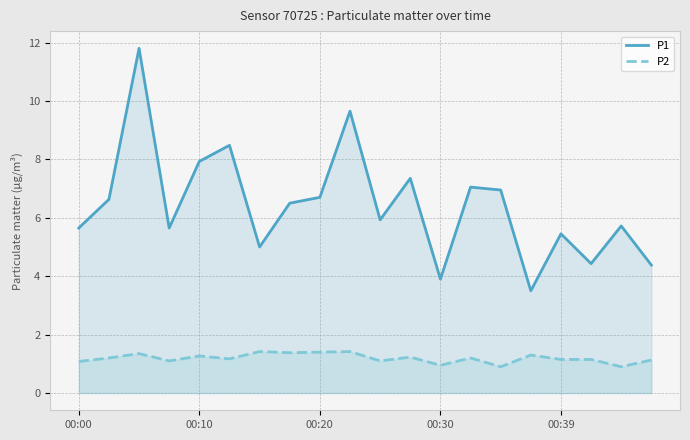

Which series has the largest range (max minus min)?

P1